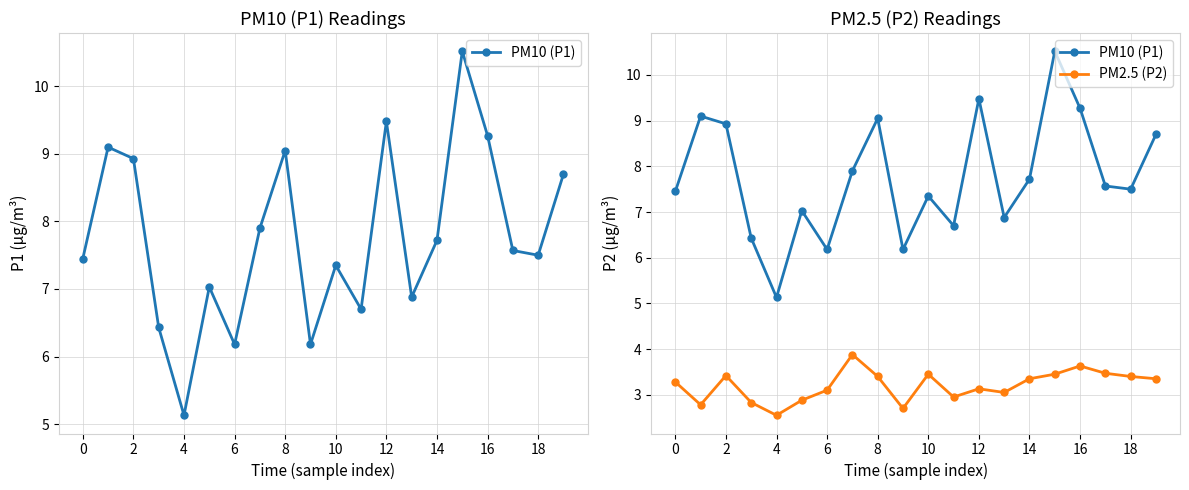

Which series has the largest range (max minus min)?

PM10 (P1)